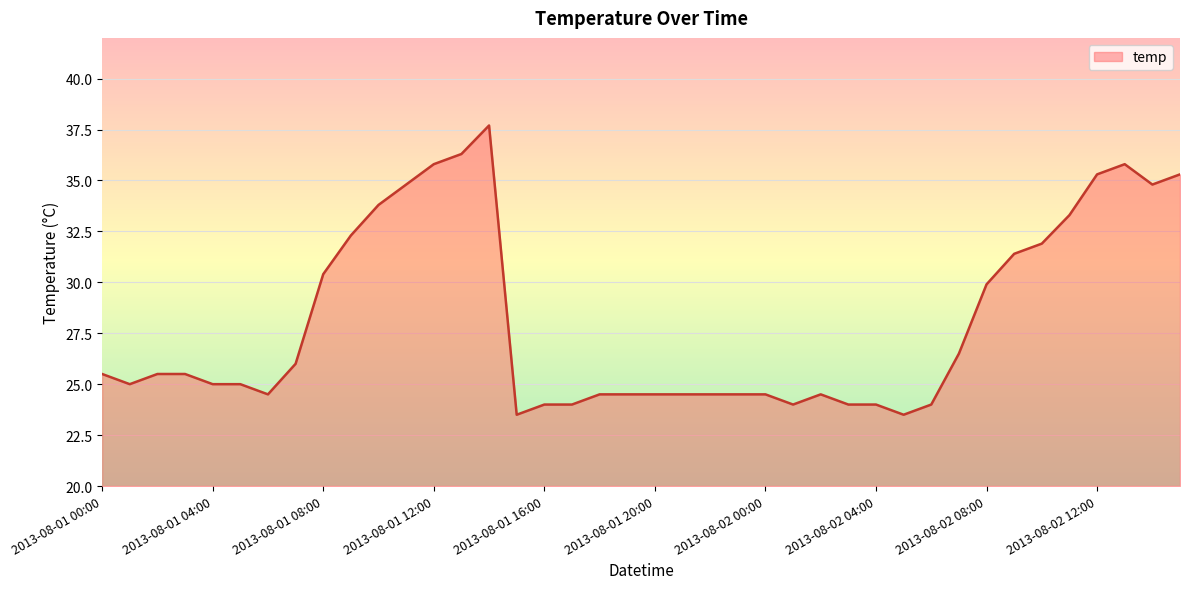

What is the difference between the maximum and minimum values?

14.2